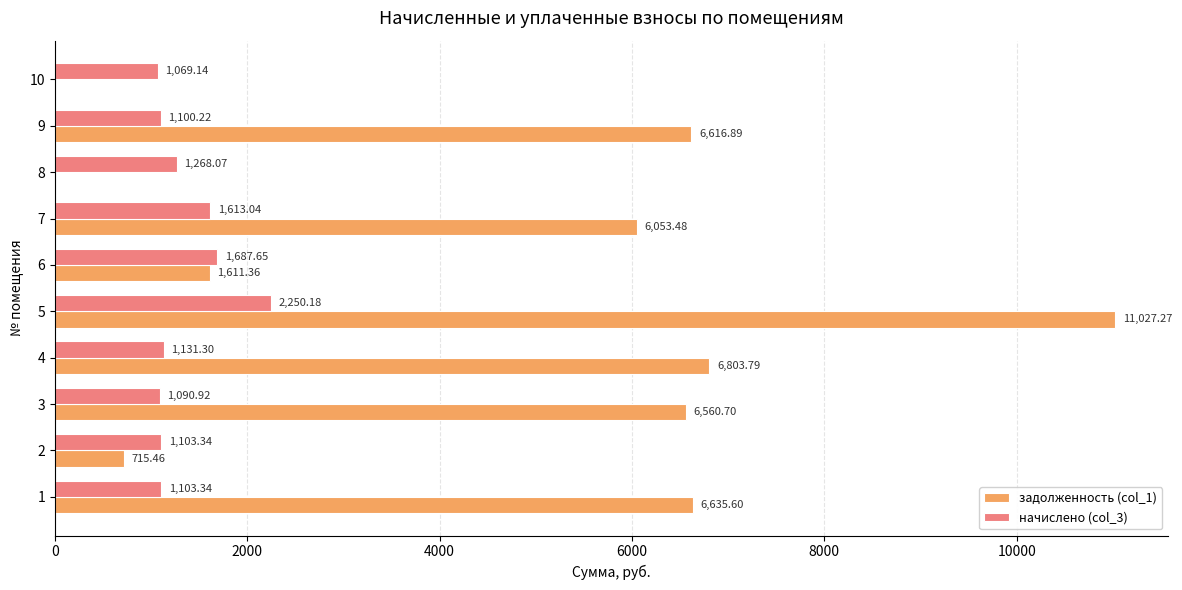

Count the number of data series in this chart.

2